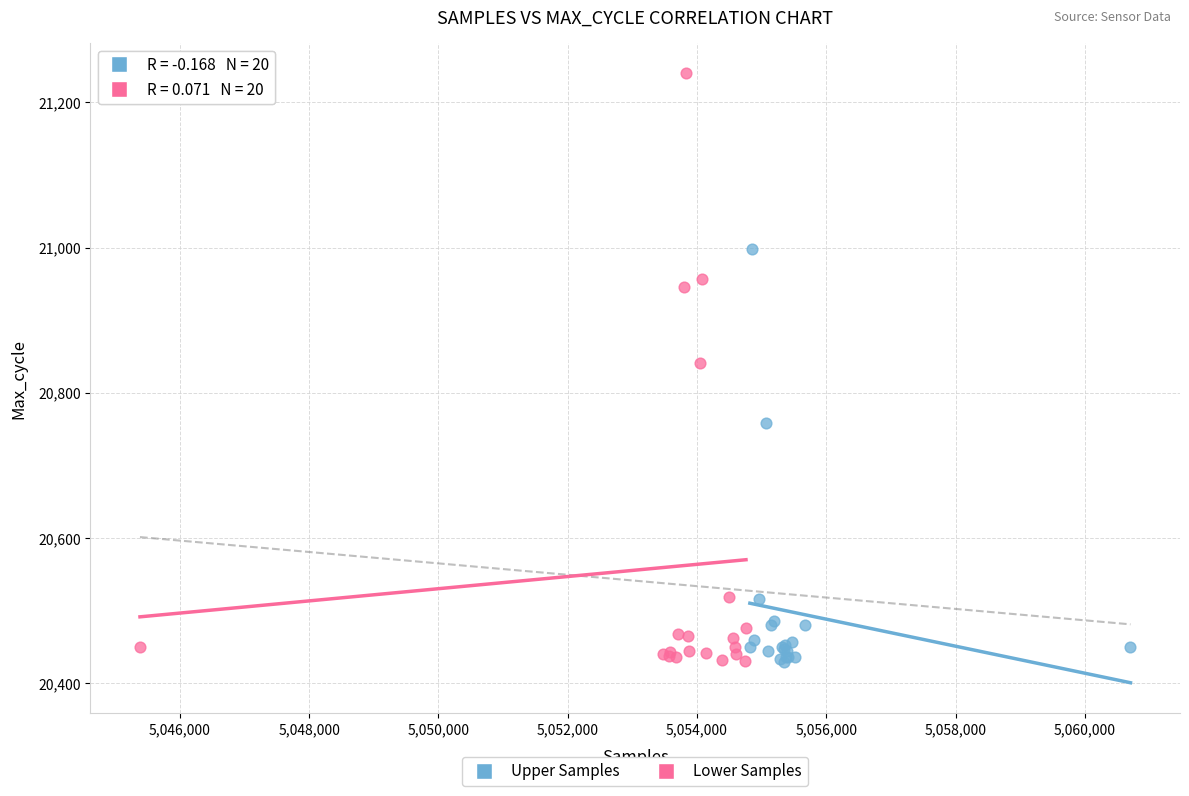

Which series contains the highest Y value?

Lower Samples